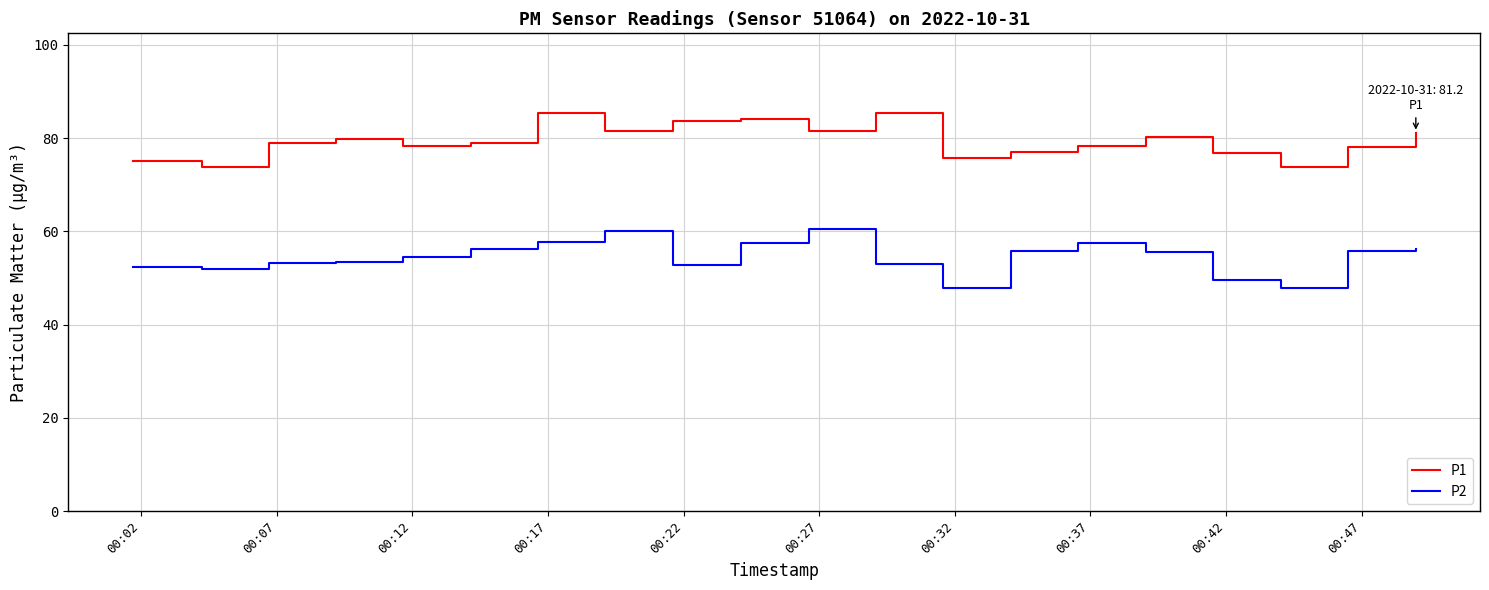

What is the difference between the maximum and minimum values in the P2 series?

12.5